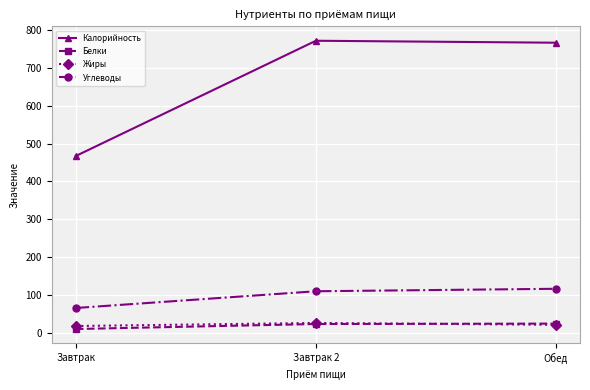

What is the approximate value of Углеводы at Обед?

116.5